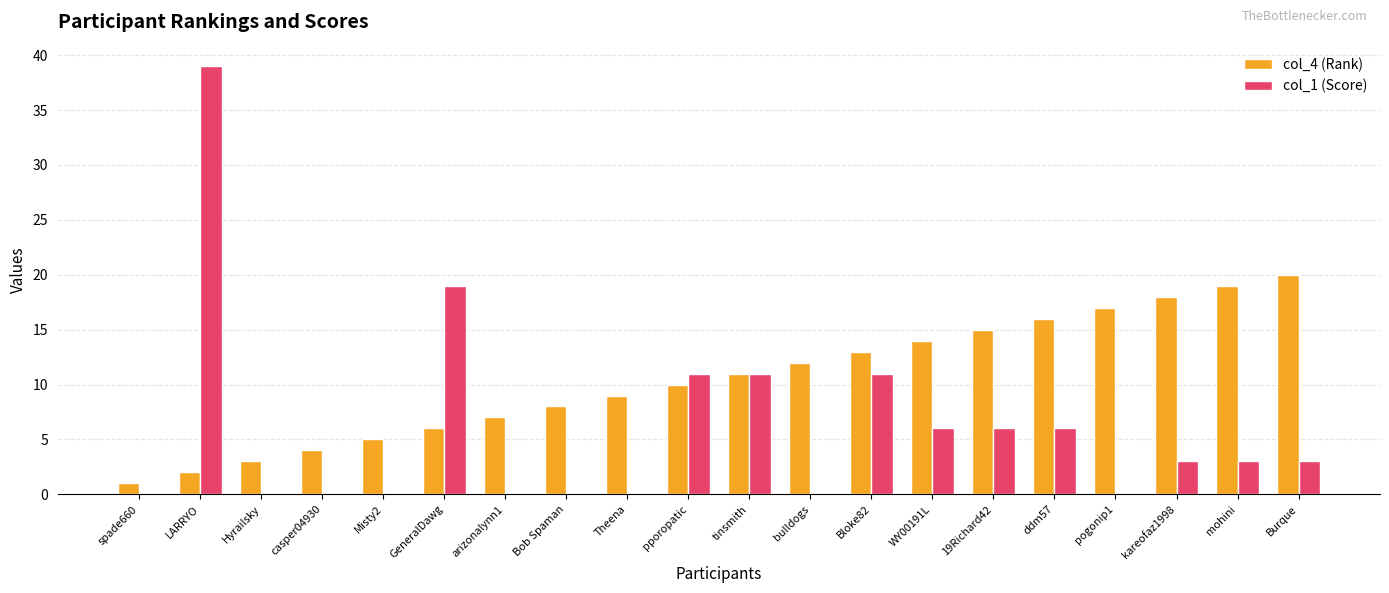

Count the number of categories in the chart.

20